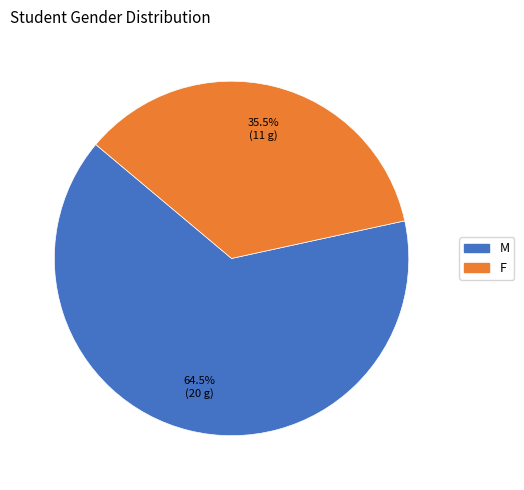

Which category has the smallest portion of the pie?

F